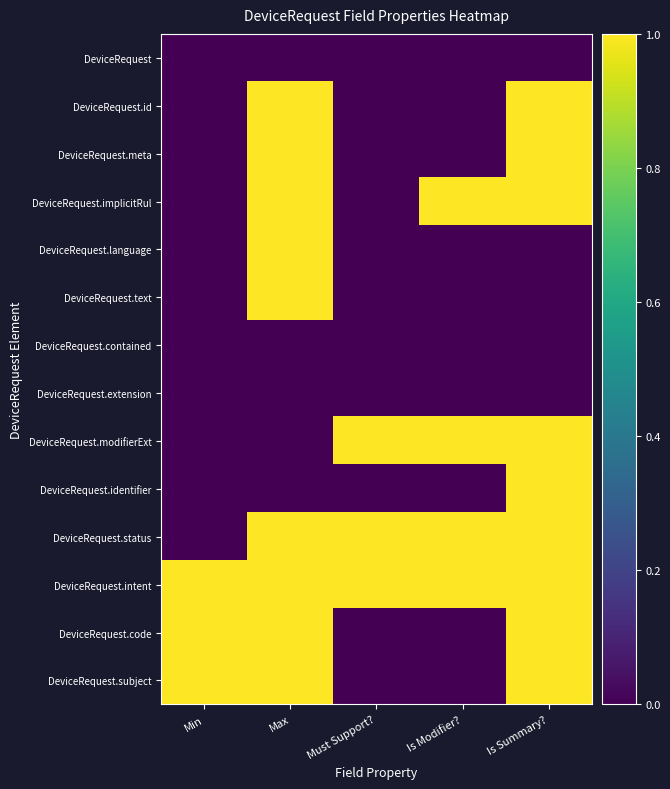

What is the difference between the highest and lowest values at Min?

1